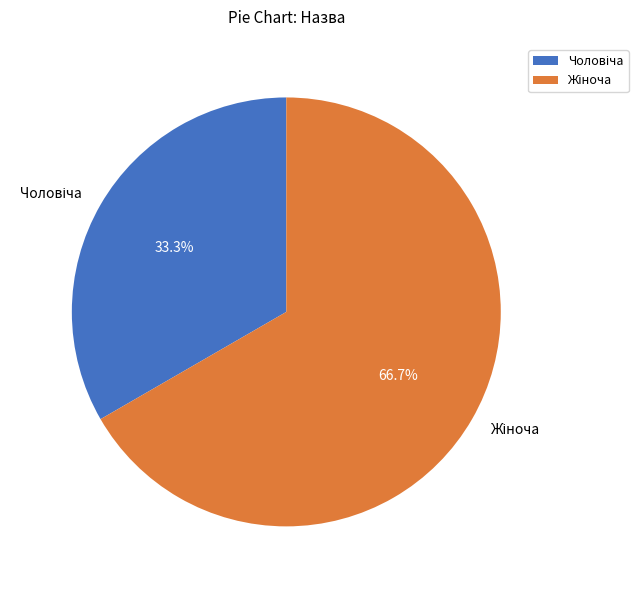

Does any single category account for the majority?

Yes